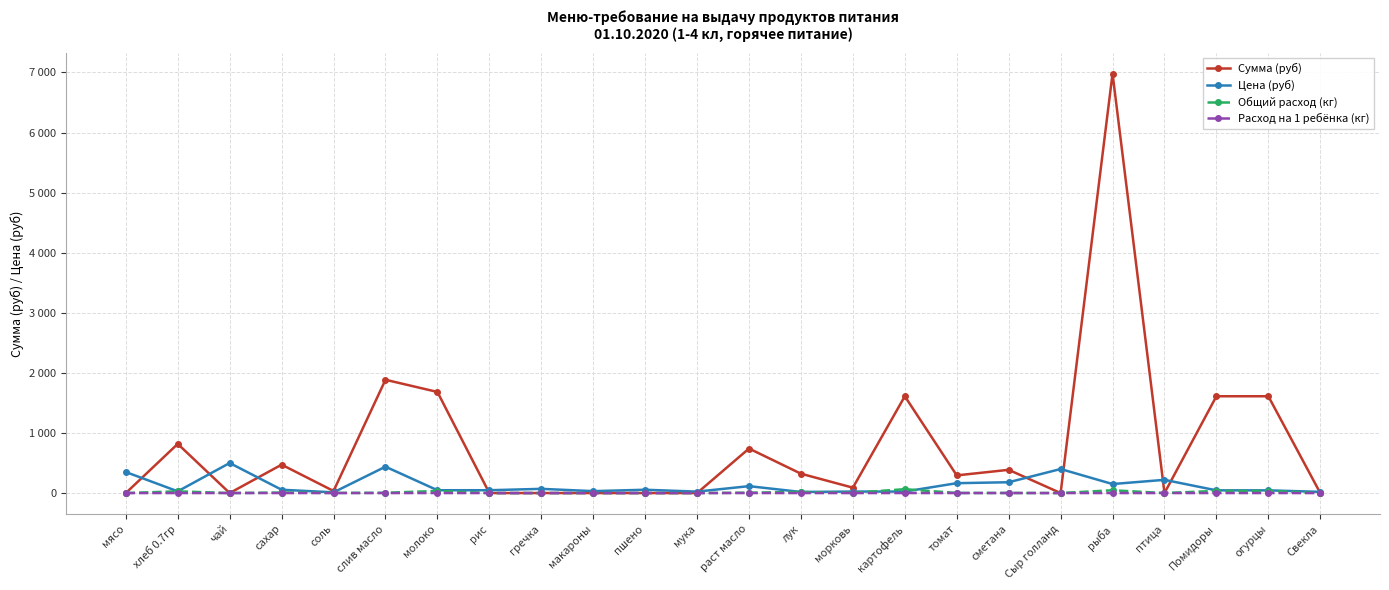

What value does the Общий расход (кг) series have at хлеб 0.7гр?

28.6